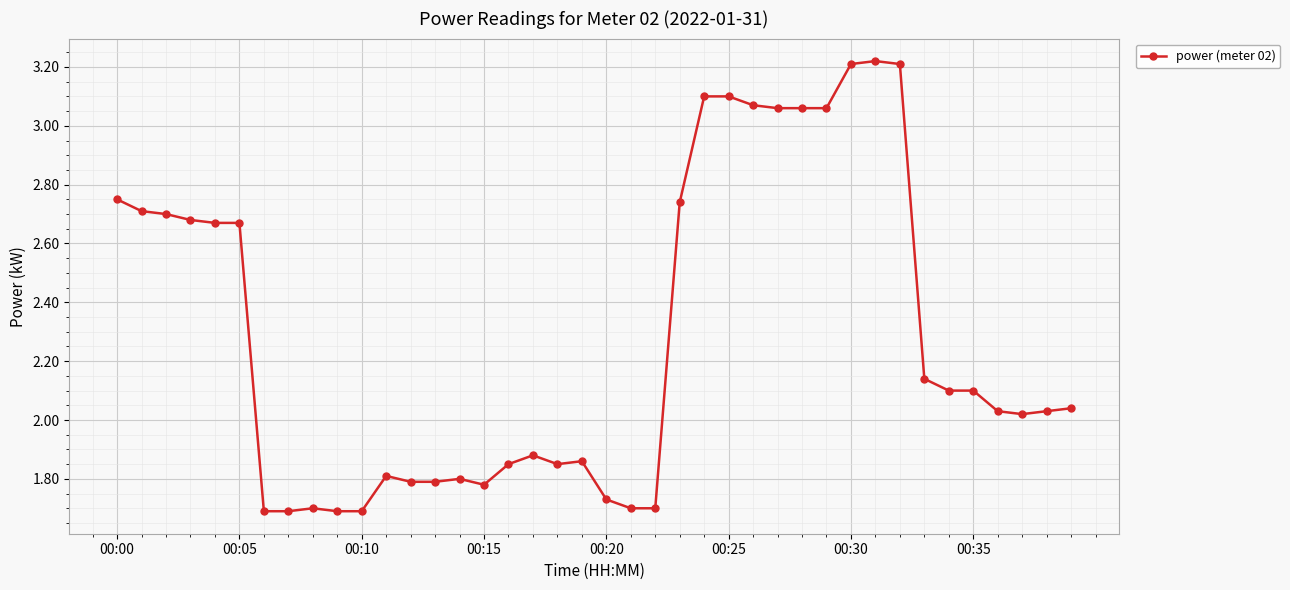

What is the difference between the maximum and minimum values?

1.5